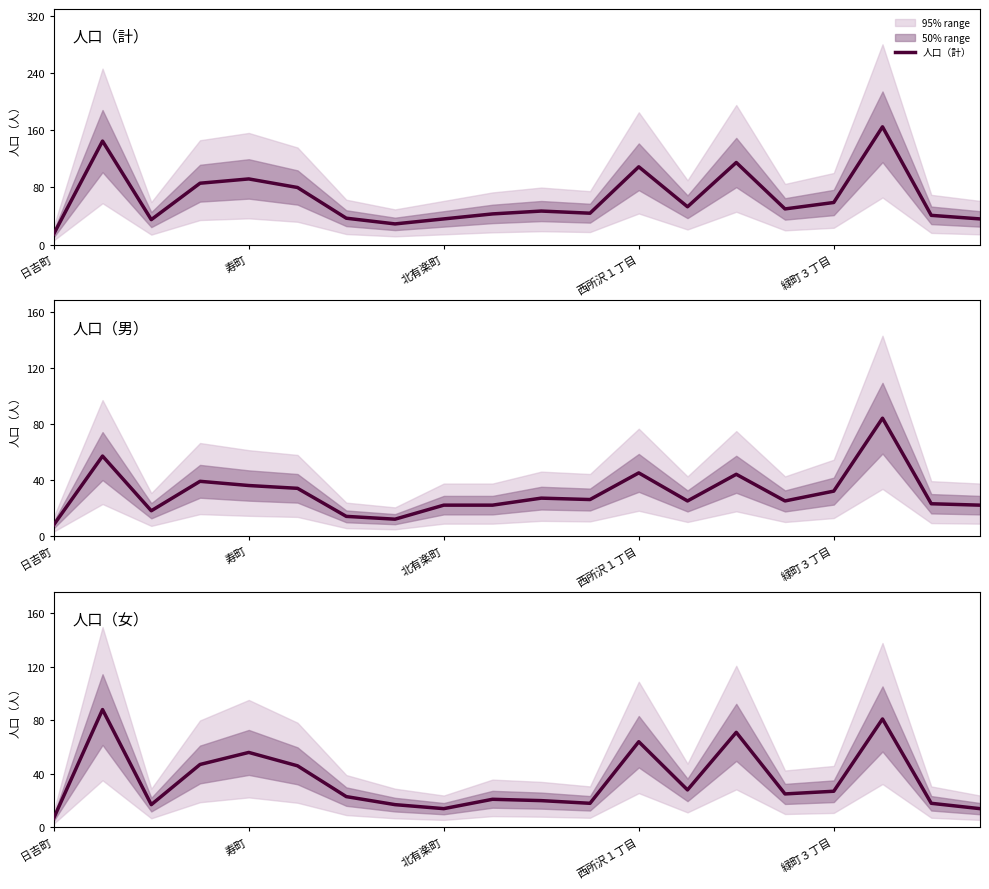

What is the difference between the maximum and minimum values in the 人口（計） series?

150